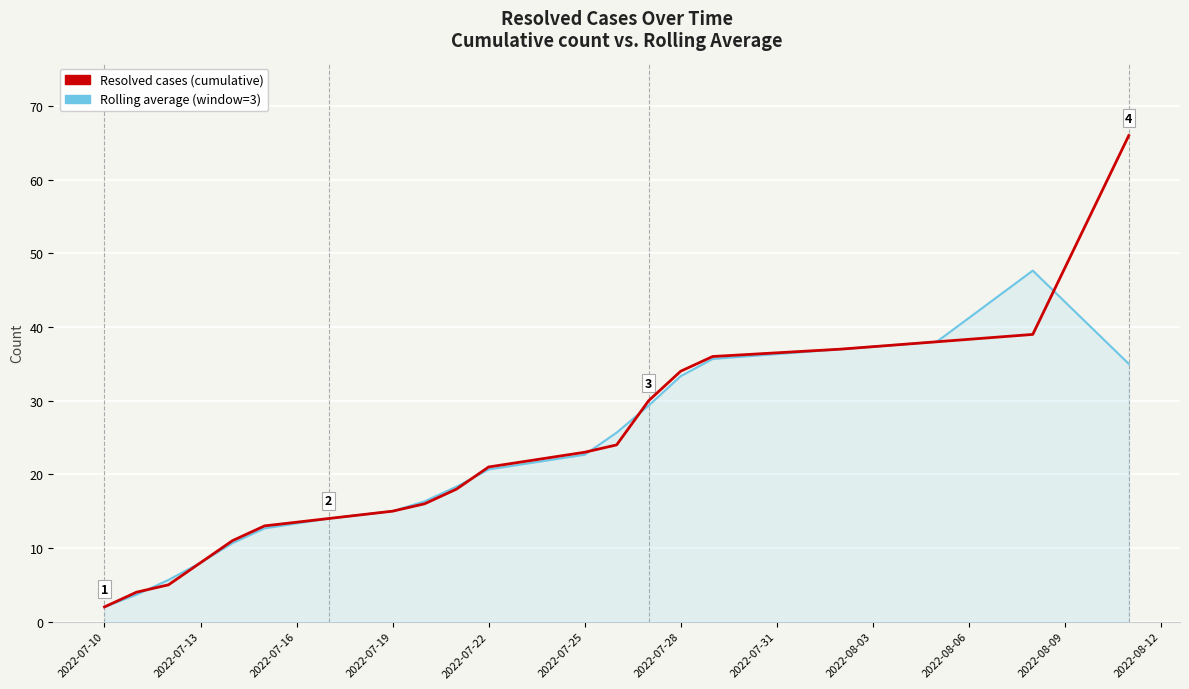

What is the sum of all Rolling average (window=3) values?

431.3